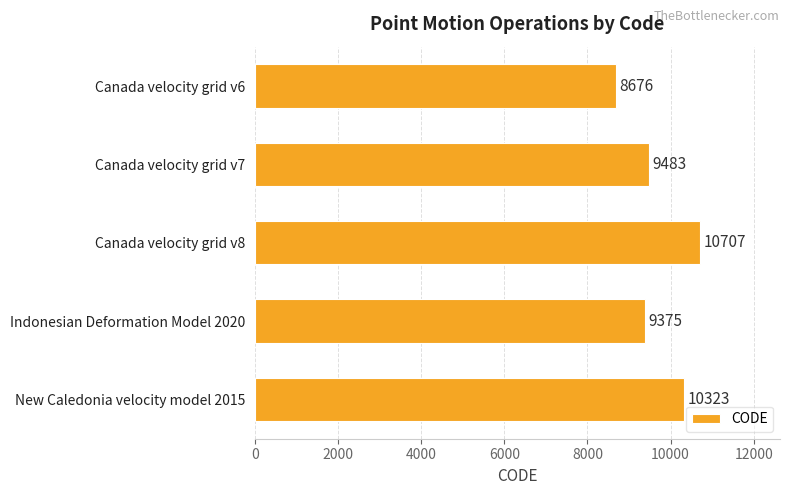

The chart shows a value of 3511 at Indonesian Deformation Model 2020. True or false?

False